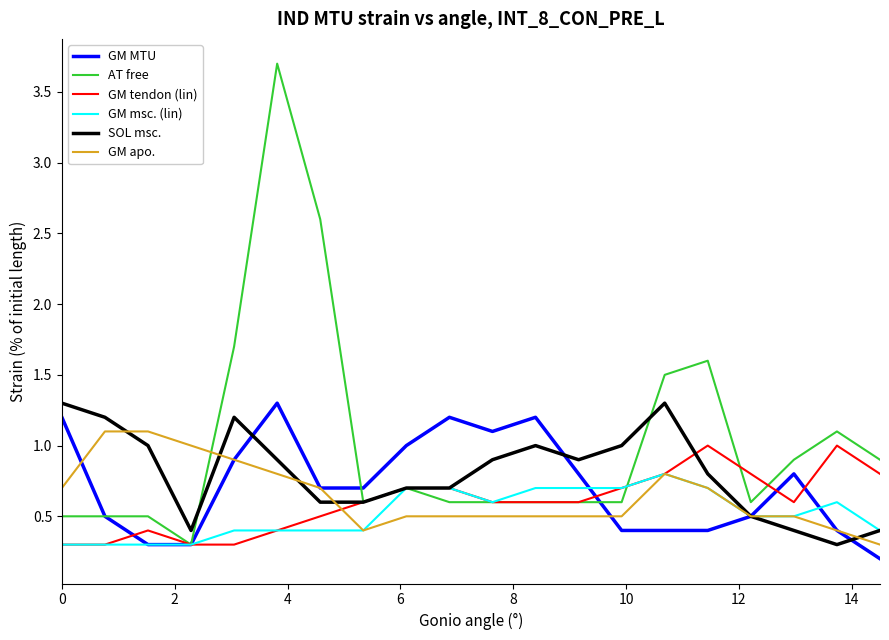

How many series are shown in this chart?

6